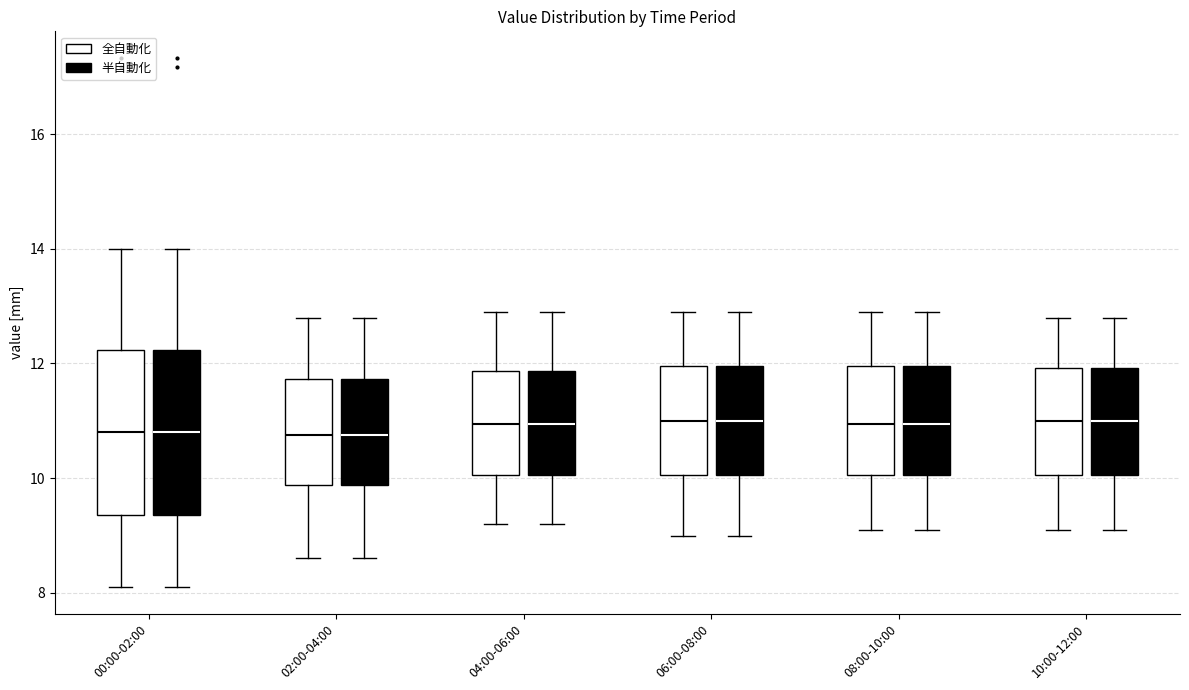

Where does the lower whisker of the box for 06:00-08:00 (全自動化) end on the y-axis? The values are not printed on the chart, so give them approximately, as read against the axis.

9.0